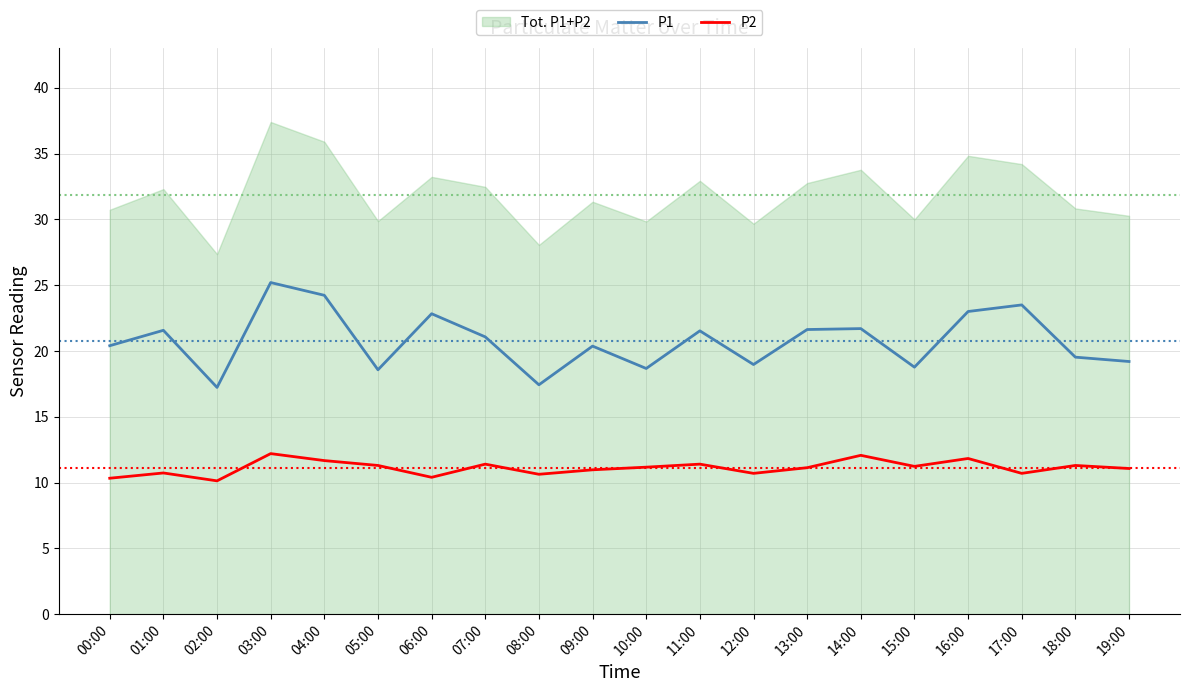

Between 19:00 and 11:00, which is larger?

11:00